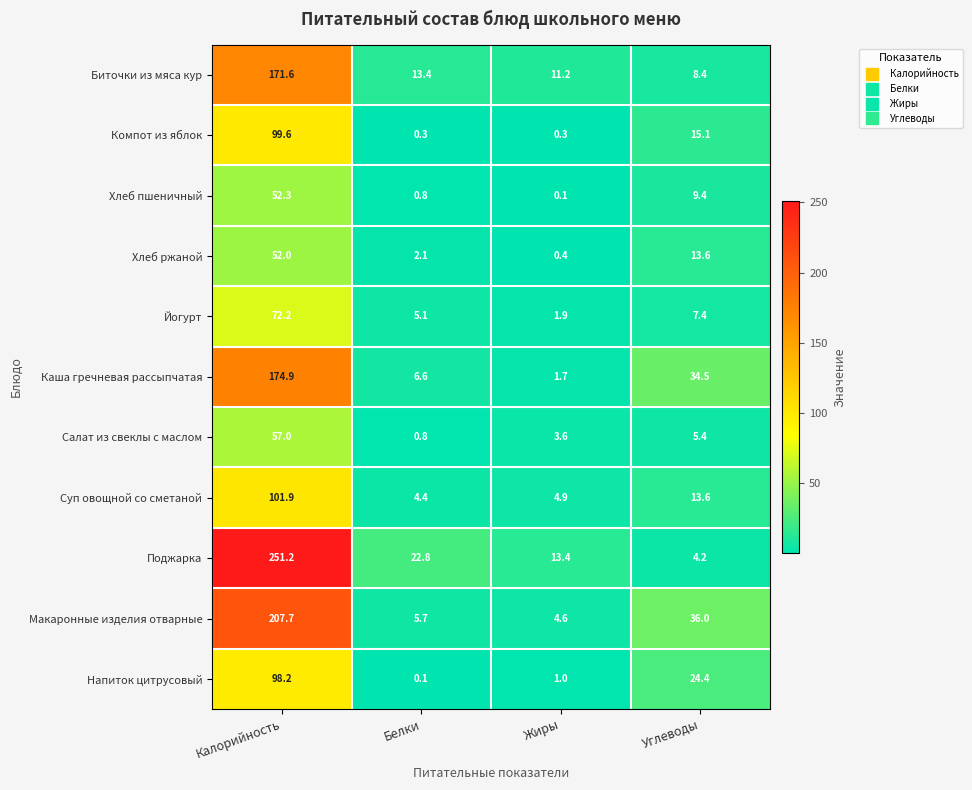

At which category is the sum across all series the highest?

Калорийность